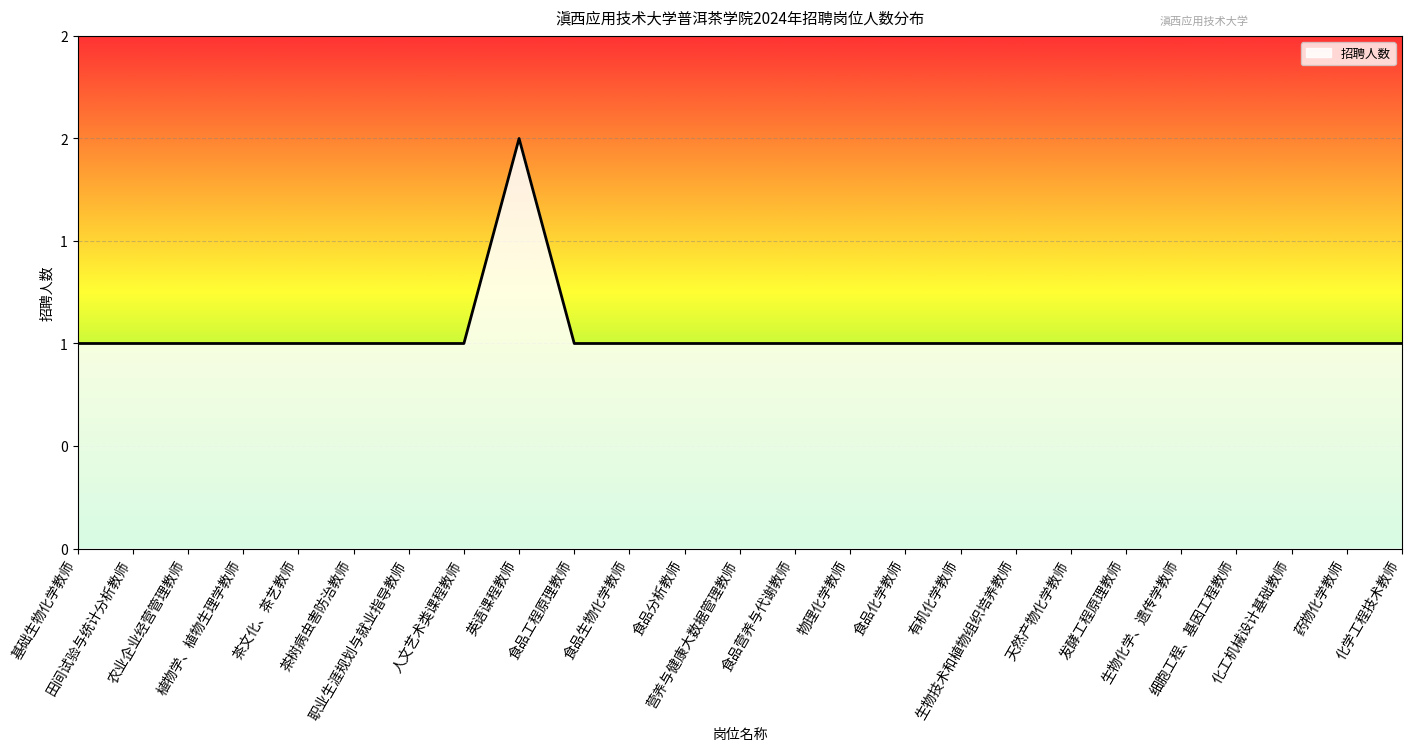

List the labels in order of value, smallest first.

基础生物化学教师, 田间试验与统计分析教师, 农业企业经营管理教师, 植物学、植物生理学教师, 茶文化、茶艺教师, 茶树病虫害防治教师, 职业生涯规划与就业指导教师, 人文艺术类课程教师, 食品工程原理教师, 食品生物化学教师, 食品分析教师, 营养与健康大数据管理教师, 食品营养与代谢教师, 物理化学教师, 食品化学教师, 有机化学教师, 生物技术和植物组织培养教师, 天然产物化学教师, 发酵工程原理教师, 生物化学、遗传学教师, 细胞工程、基因工程教师, 化工机械设计基础教师, 药物化学教师, 化学工程技术教师, 英语课程教师